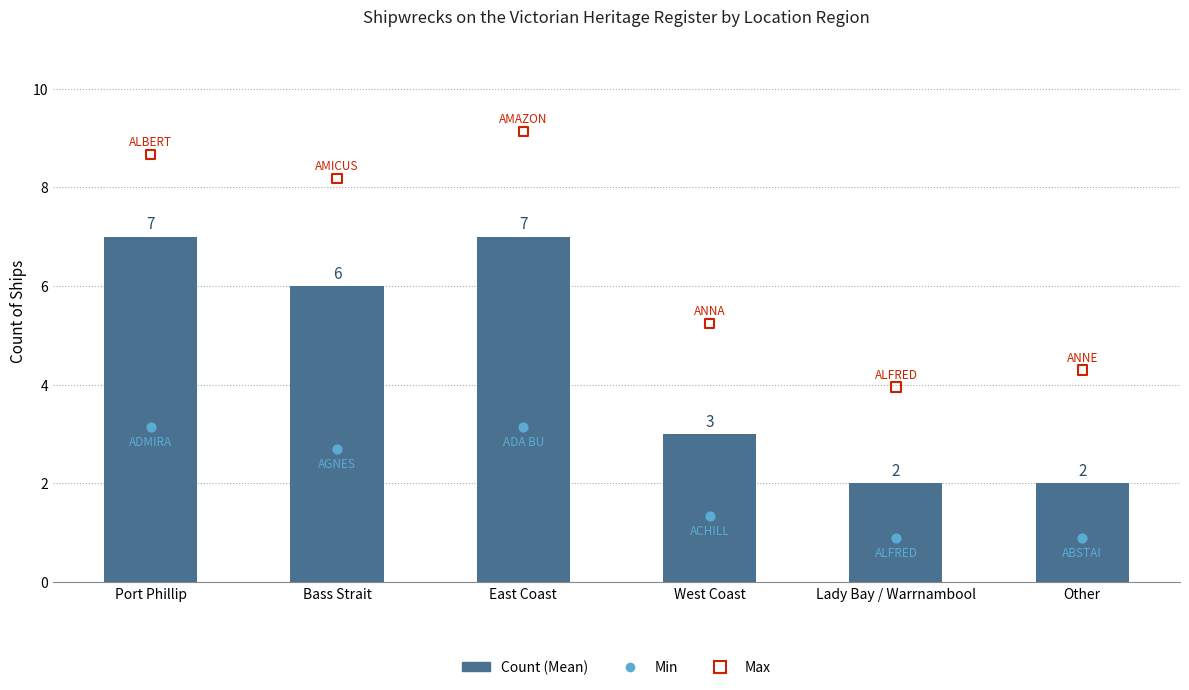

Which has a higher value, Bass Strait or Other?

Bass Strait